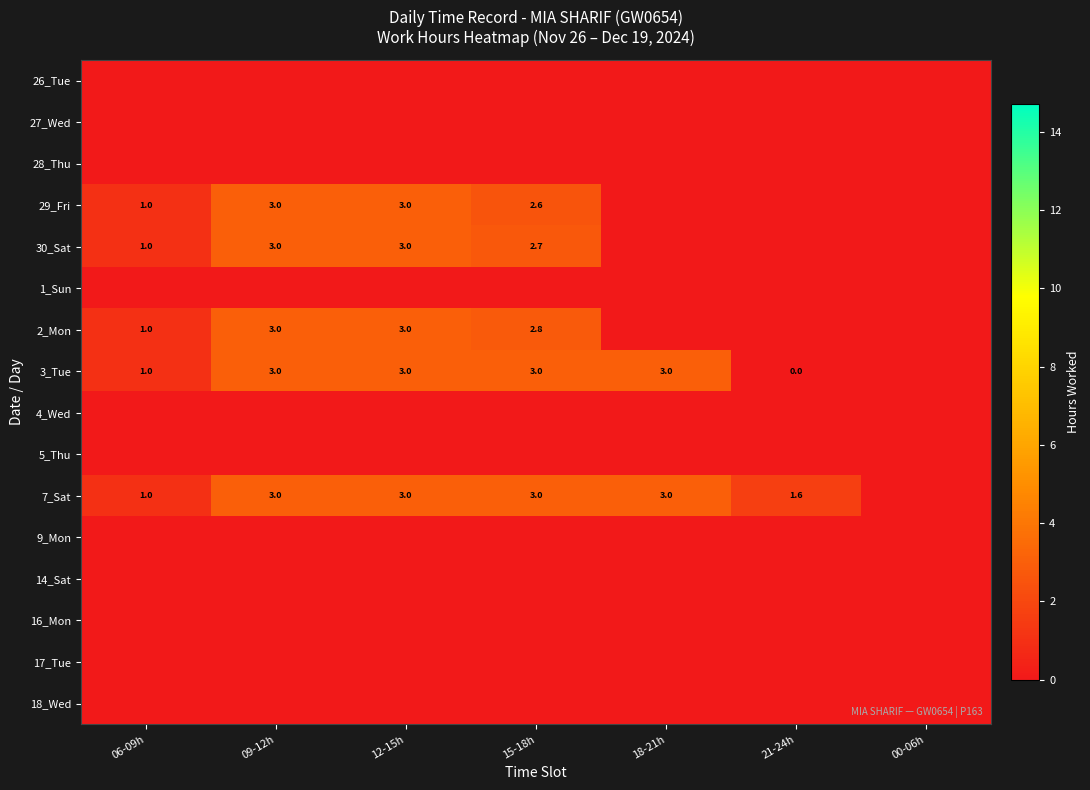

The 3_Tue series shows 3.0 at 18-21h. True or false?

True